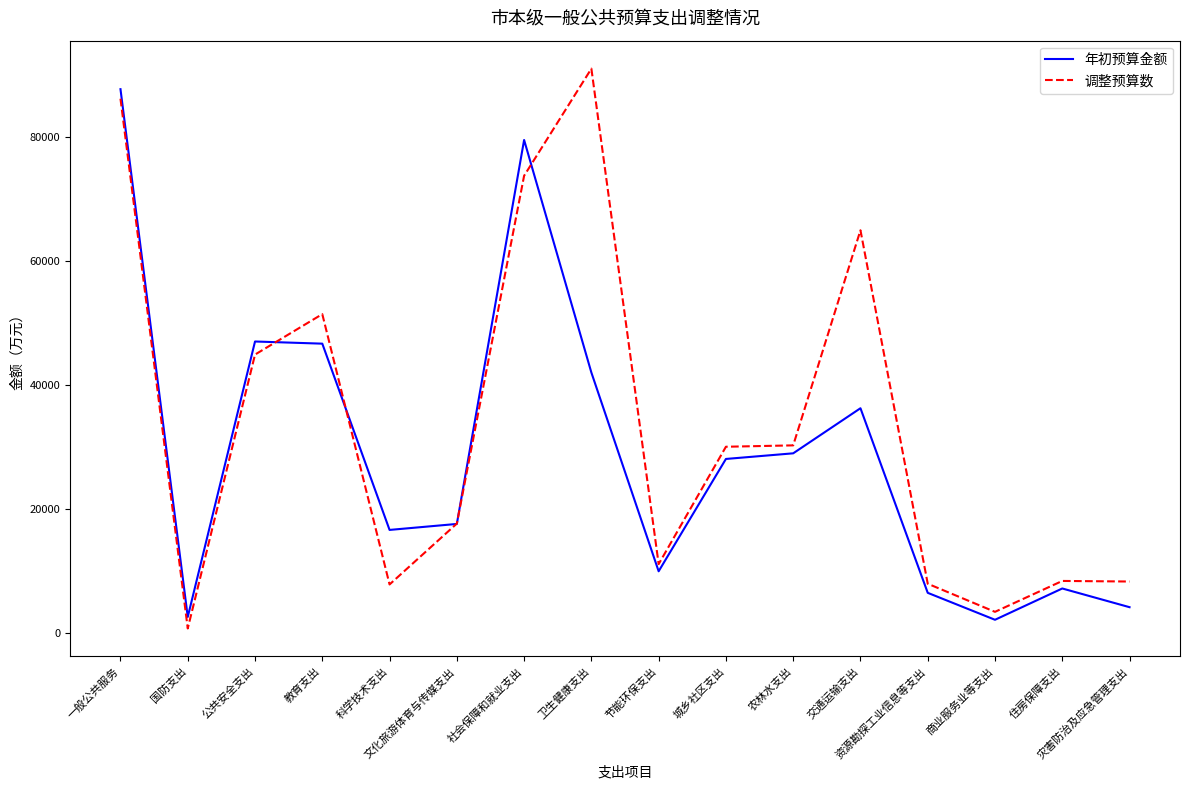

What is the minimum value shown in the chart?

777.8